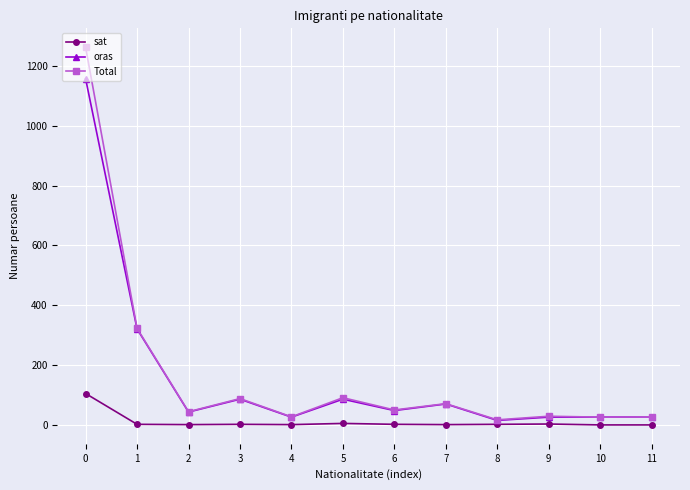

At which category does oras reach its first local peak?

3